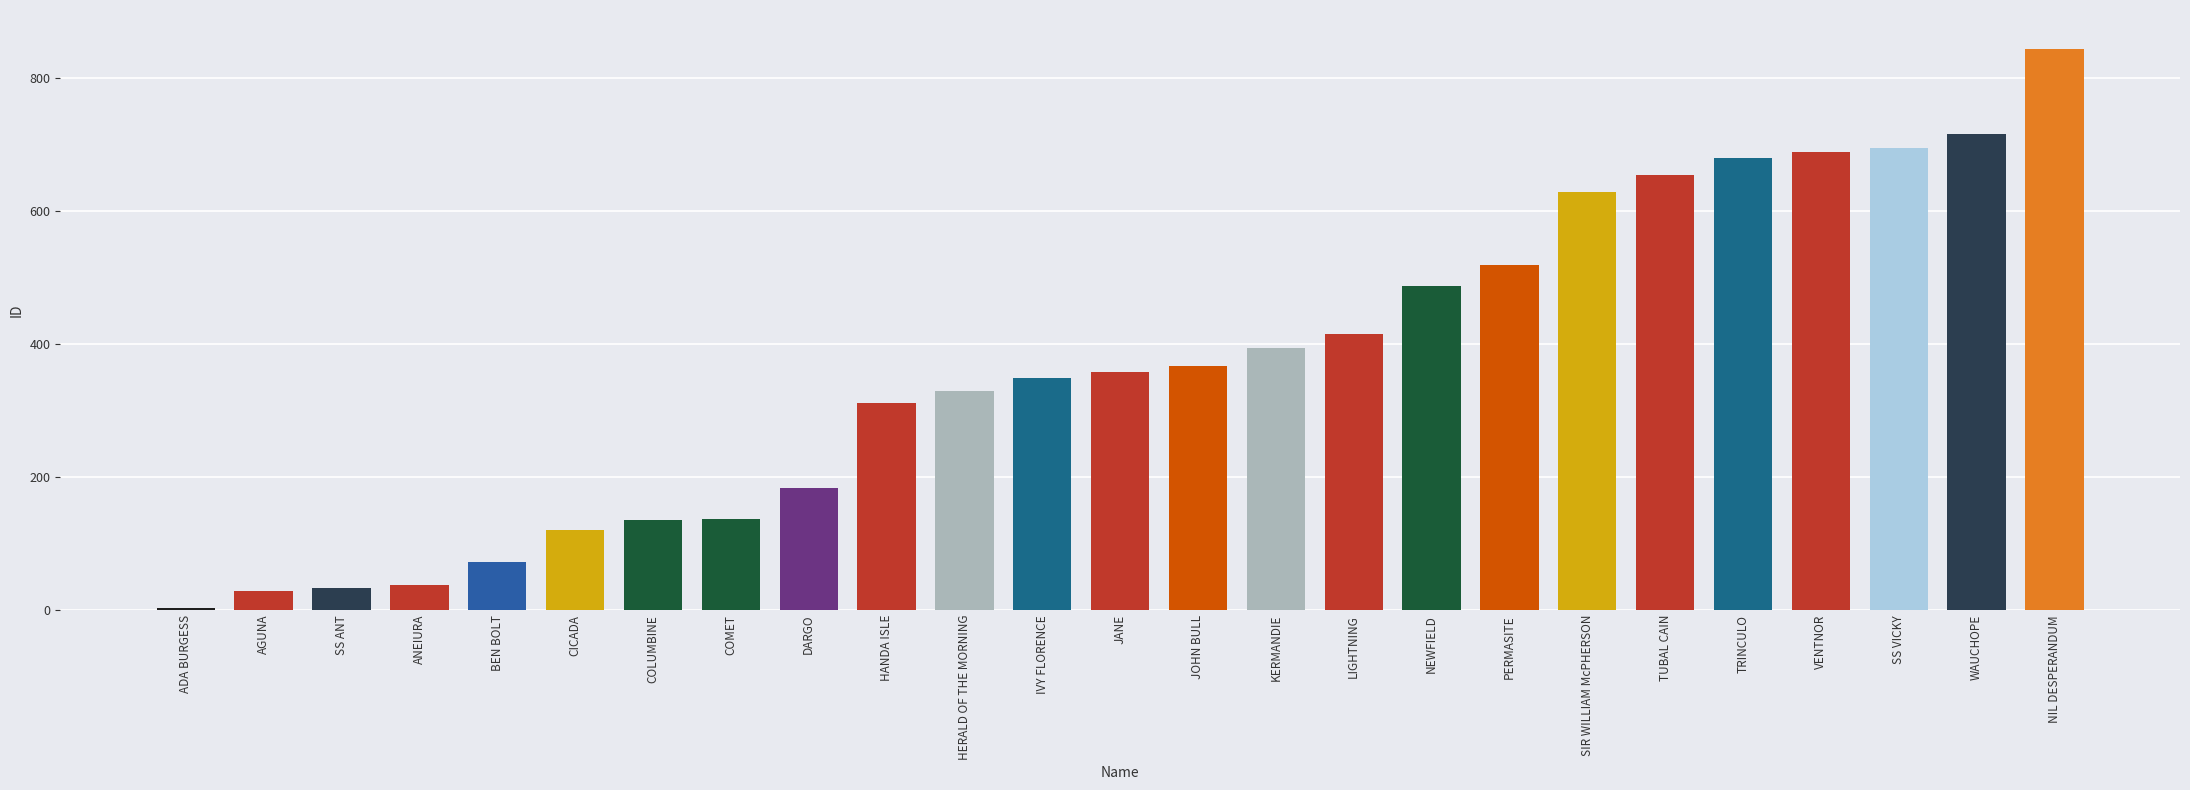

The chart shows a value of 232 at NEWFIELD. True or false?

False